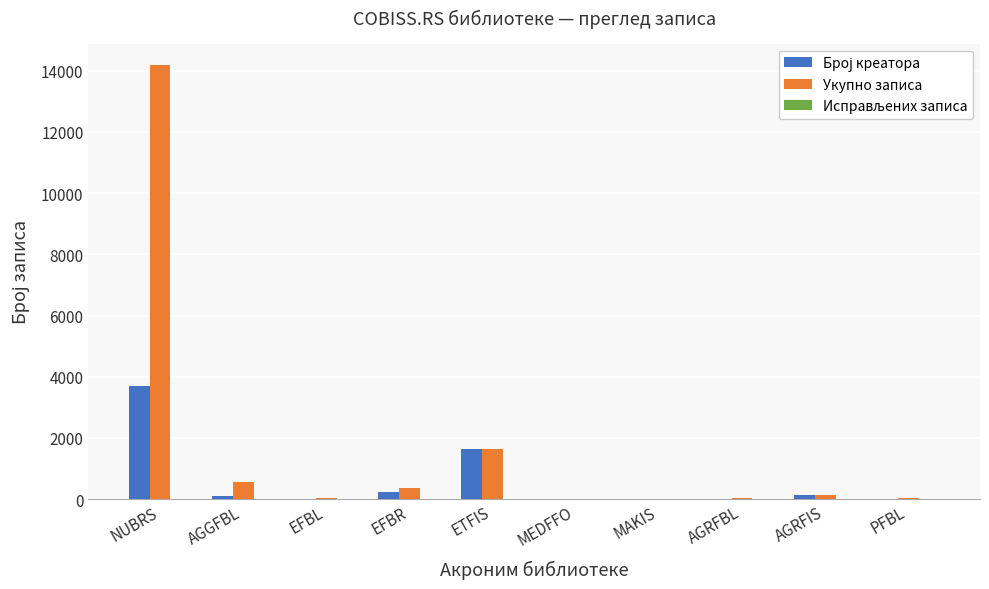

The value of Укупно записа at AGGFBL is 555. True or false?

True